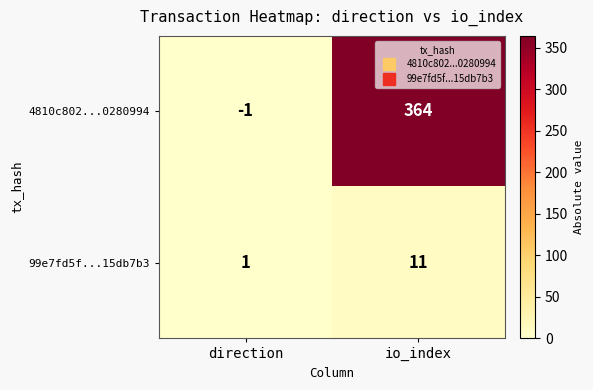

Reading right to left, what are all the values shown in this chart?

4810c802...0280994: 364	-1
99e7fd5f...15db7b3: 11	1